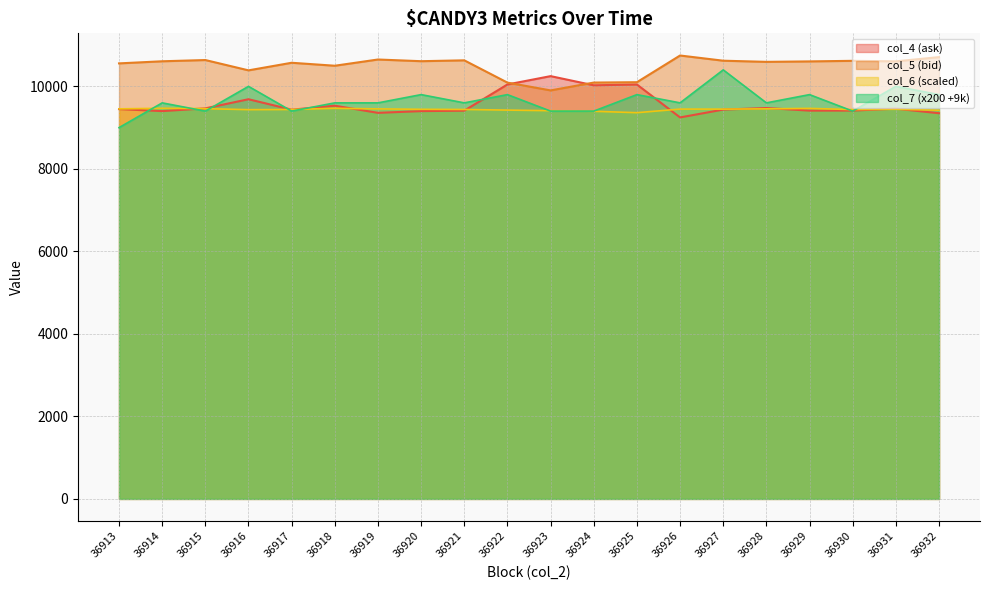

At which category does col_6 reach its first local valley?

36916